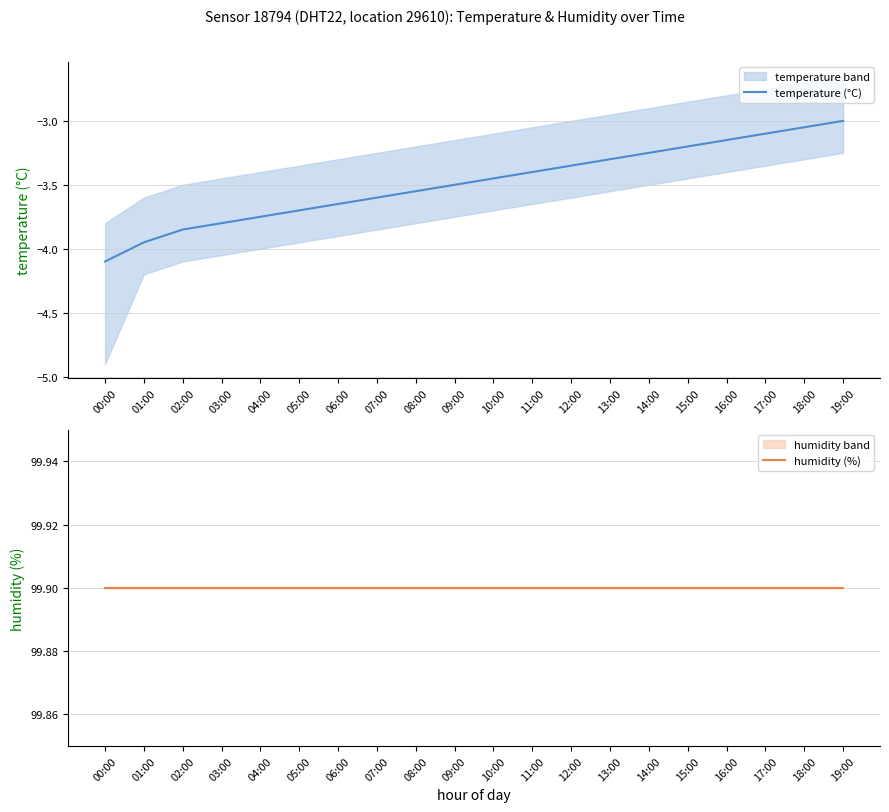

What is the total value across all series at 03:00?

96.1